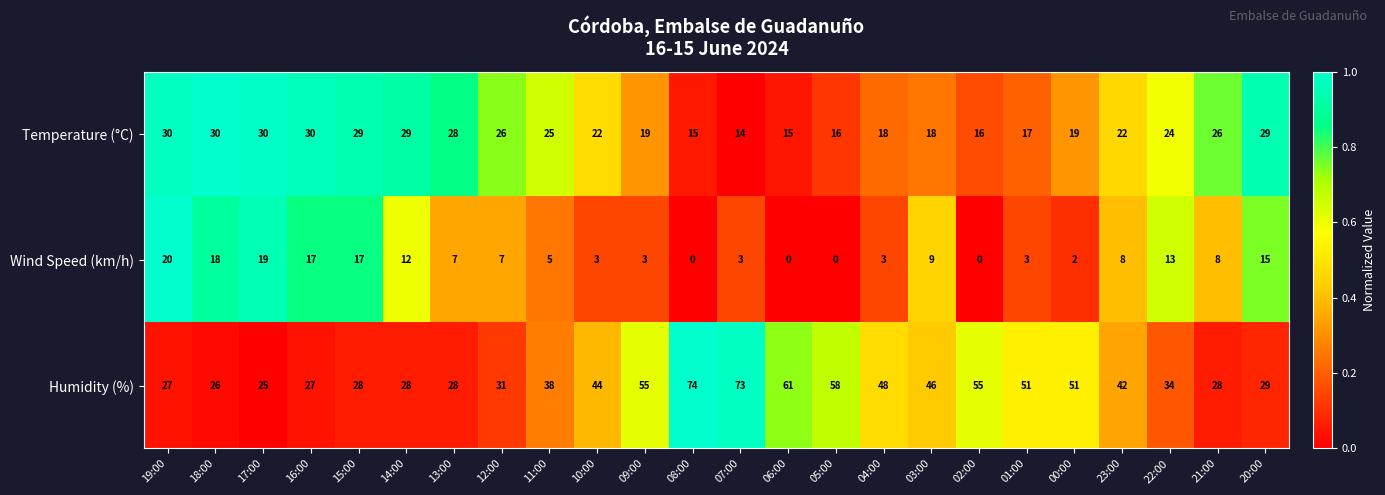

At 19:00, list the series in order from largest to smallest.

Temperature (°C), Humidity (%), Wind Speed (km/h)